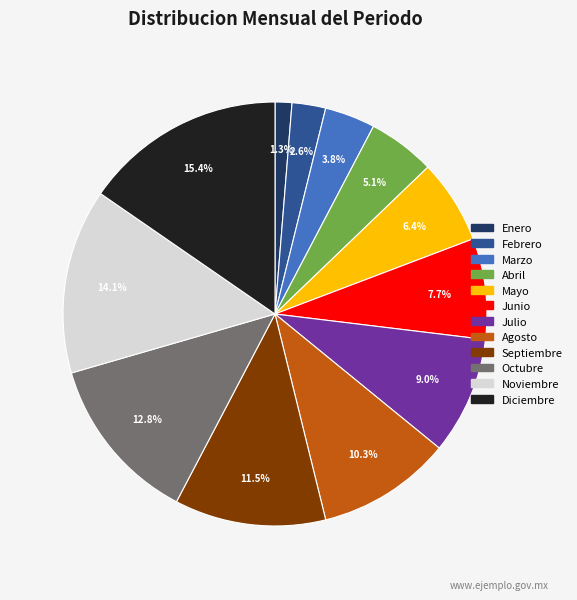

Is there a majority slice in this chart?

No